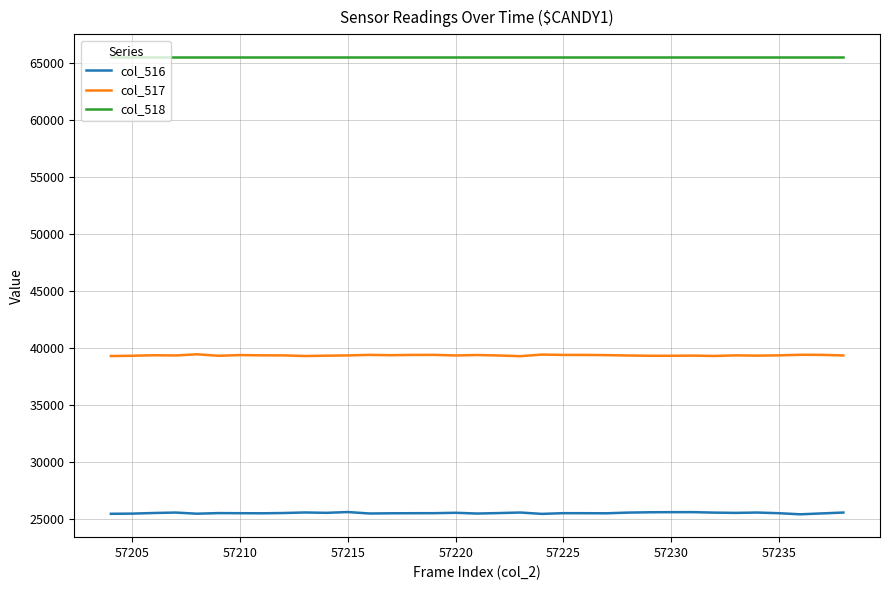

Rank the series by their average value, from lowest to highest.

col_516, col_517, col_518